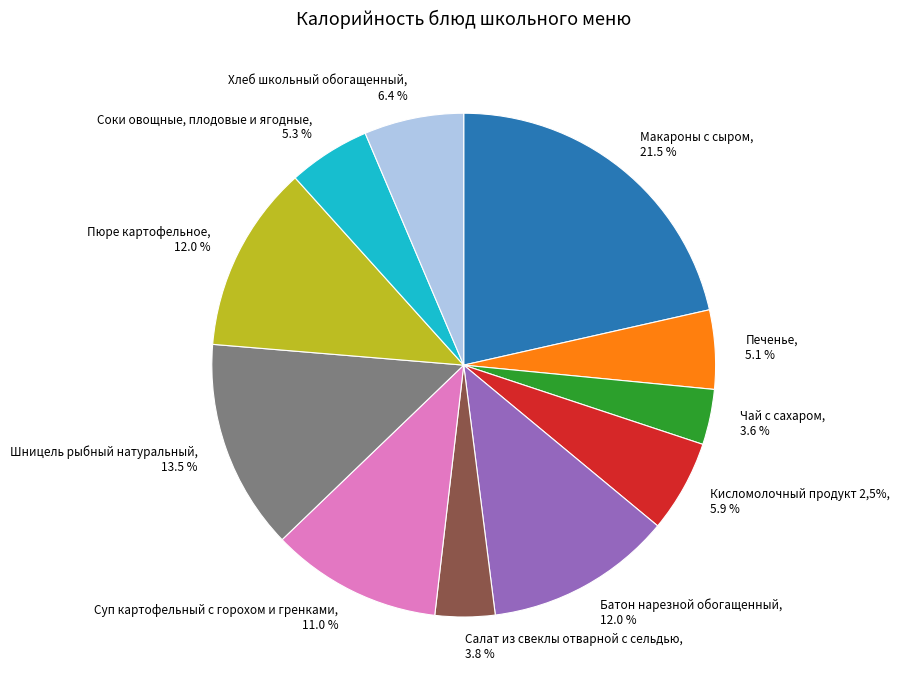

Which slice is the largest?

Макароны с сыром